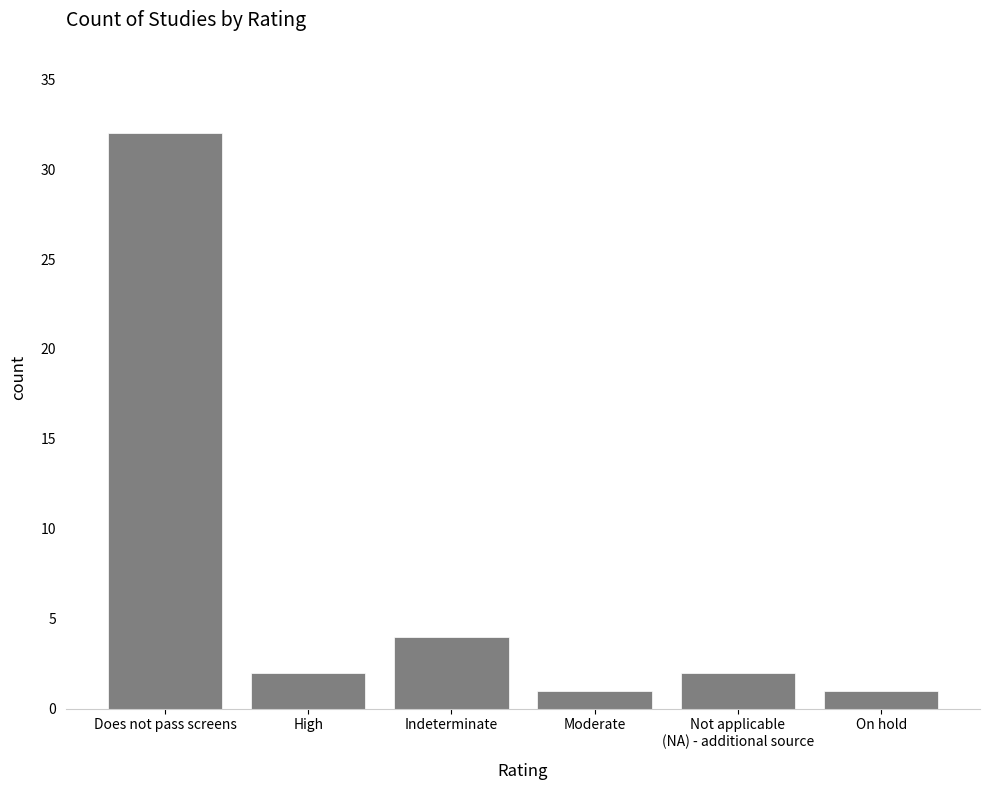

At which category does the chart reach its peak across all series?

Does not pass screens